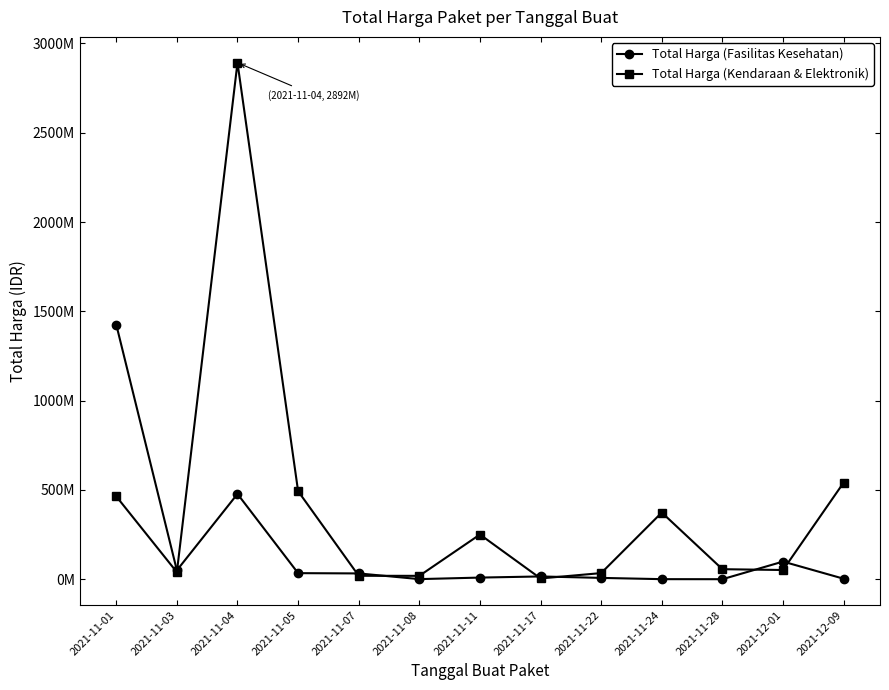

Is the value of Total Harga (Kendaraan & Elektronik) at 2021-12-01 greater than the value of Total Harga (Fasilitas Kesehatan) at 2021-11-24?

Yes